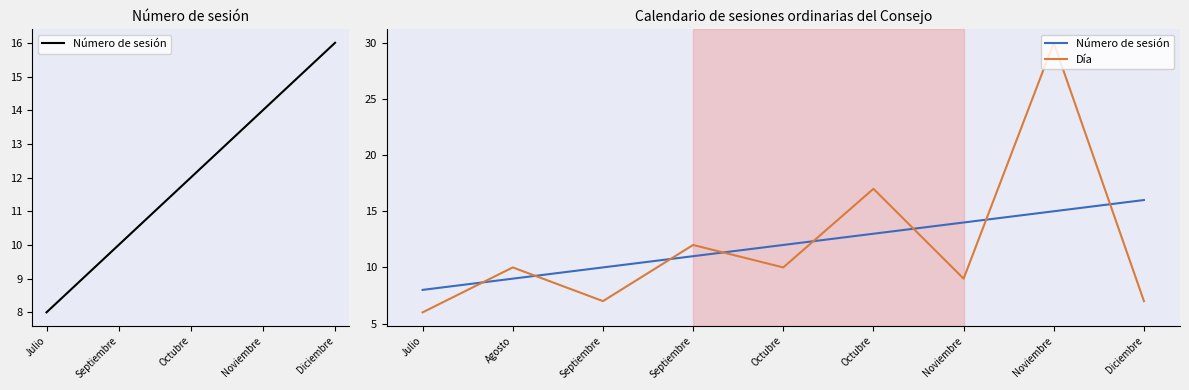

How many values in the Día series exceed 10?

3